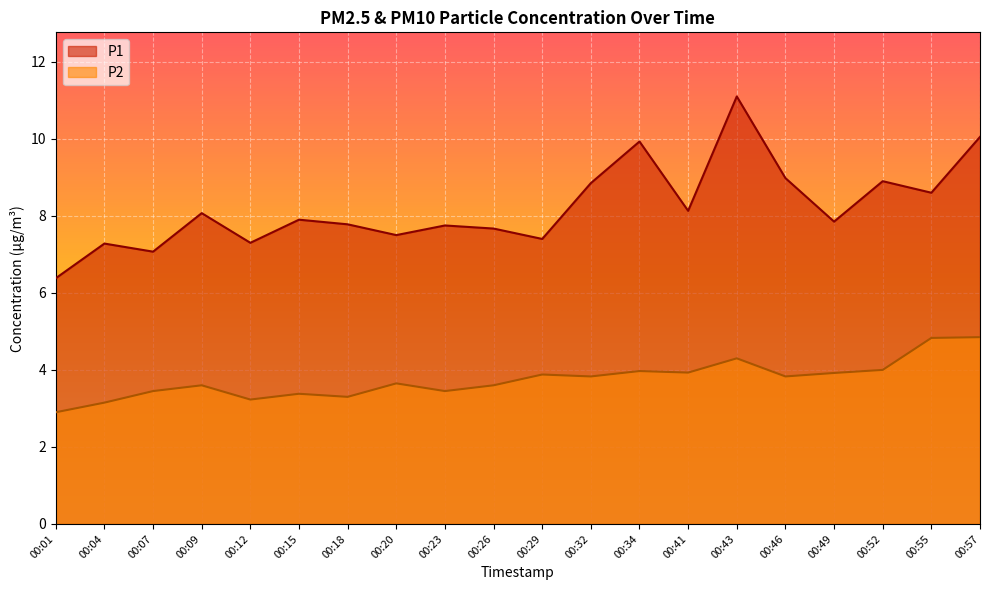

Between 00:04 and 00:15, which is larger?

00:15